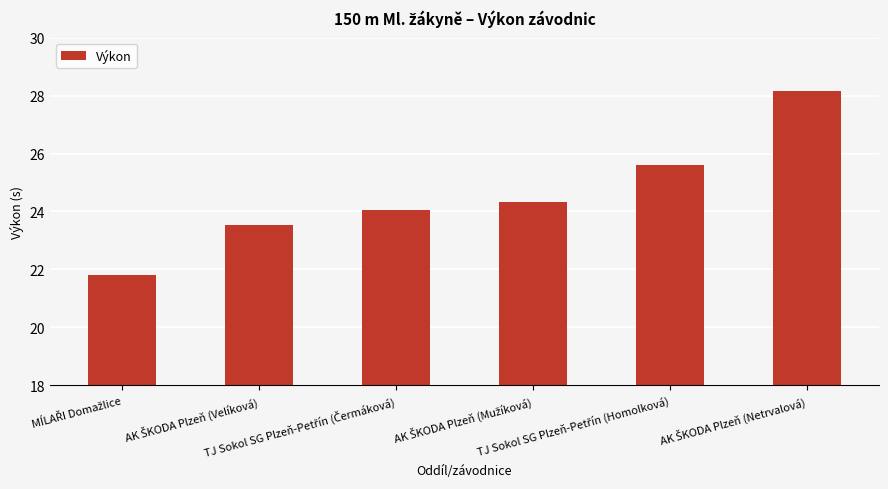

What is the average value?

24.6